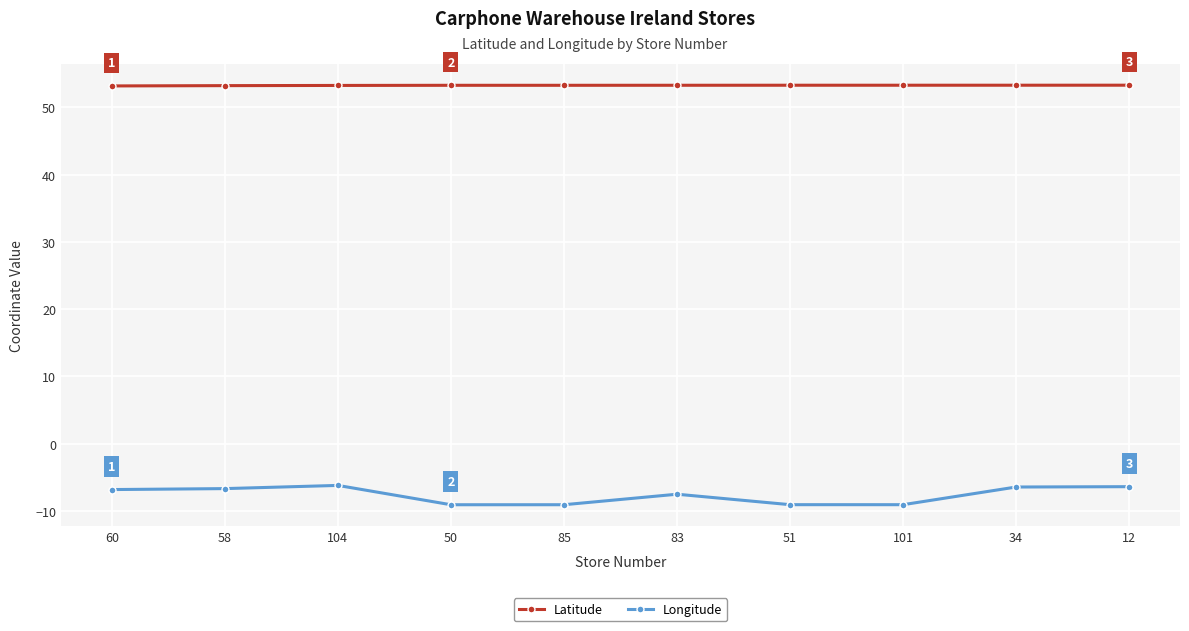

Is the value of Latitude at 12 greater than the value of Longitude at 12?

Yes